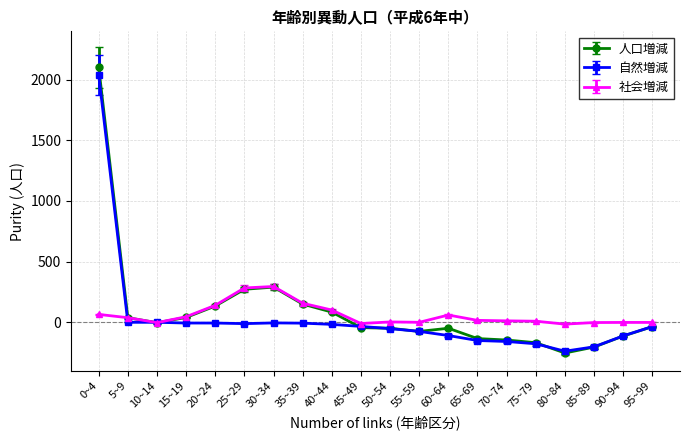

True or false: 自然増減 and 社会増減 intersect in this chart.

True